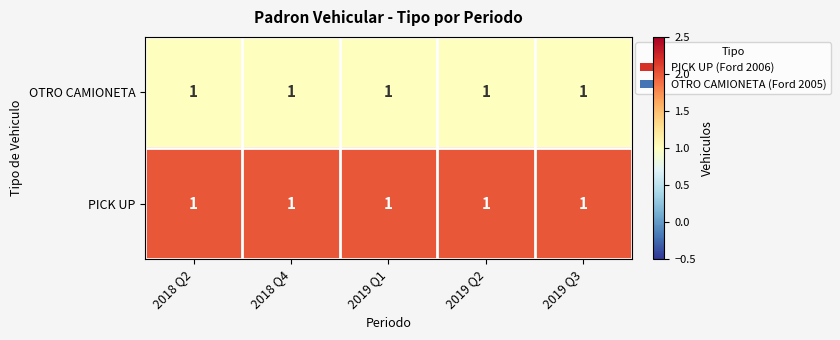

Which series has the largest total across all categories?

PICK UP